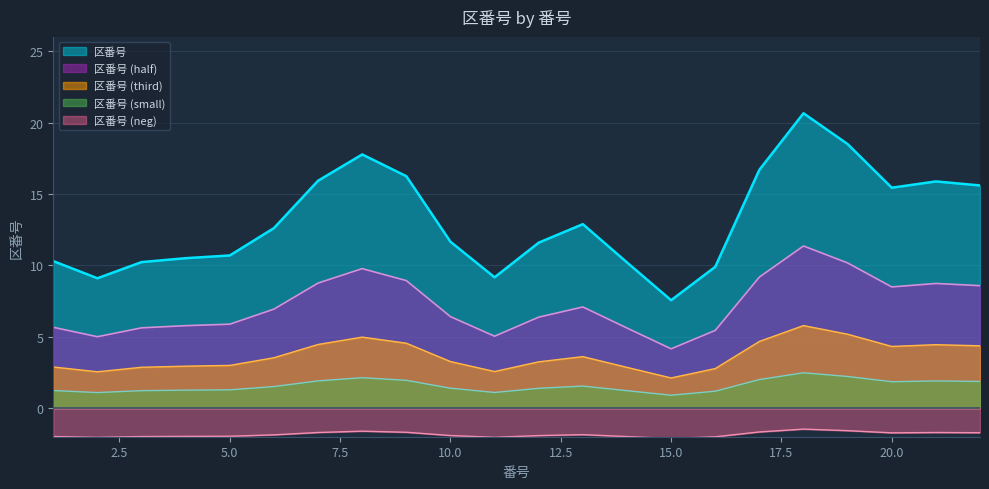

True or false: there are more than 2 points higher than both neighbors.

True